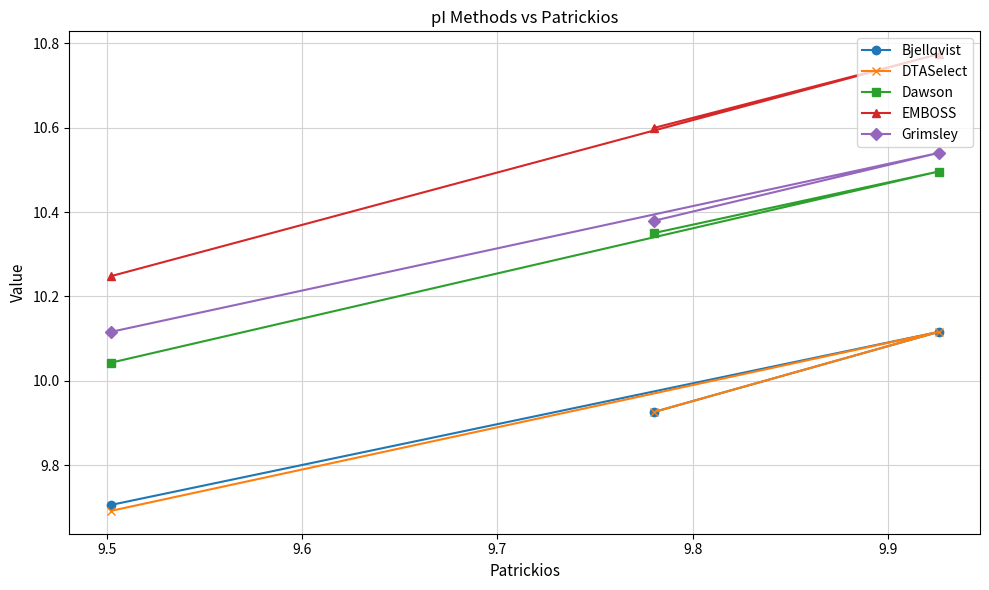

How many lines are shown in the chart?

5